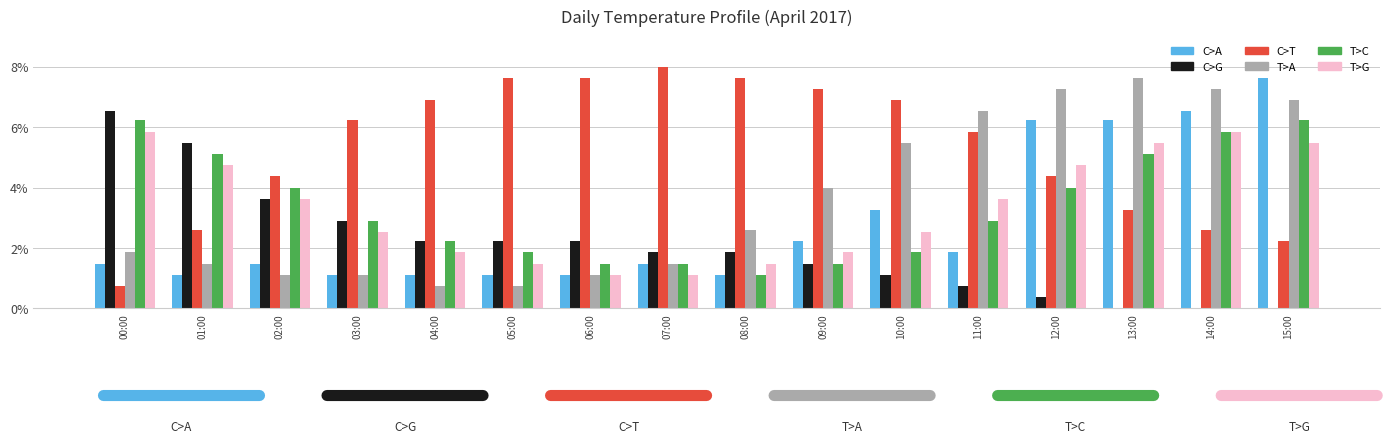

Reading left to right, what are all the values shown in this chart?

C>A: 1.5	1.1	1.5	1.1	1.1	1.1	1.1	1.5	1.1	2.2	3.3	1.9	6.2	6.2	6.5	7.6
C>G: 6.5	5.5	3.6	2.9	2.2	2.2	2.2	1.9	1.9	1.5	1.1	0.7	0.4	0.0	0.0	0.0
C>T: 0.7	2.6	4.4	6.2	6.9	7.6	7.6	8.0	7.6	7.3	6.9	5.9	4.4	3.3	2.6	2.2
T>A: 1.9	1.5	1.1	1.1	0.7	0.7	1.1	1.5	2.6	4.0	5.5	6.5	7.3	7.6	7.3	6.9
T>C: 6.2	5.1	4.0	2.9	2.2	1.9	1.5	1.5	1.1	1.5	1.9	2.9	4.0	5.1	5.9	6.2
T>G: 5.9	4.7	3.6	2.5	1.9	1.5	1.1	1.1	1.5	1.9	2.5	3.6	4.7	5.5	5.9	5.5